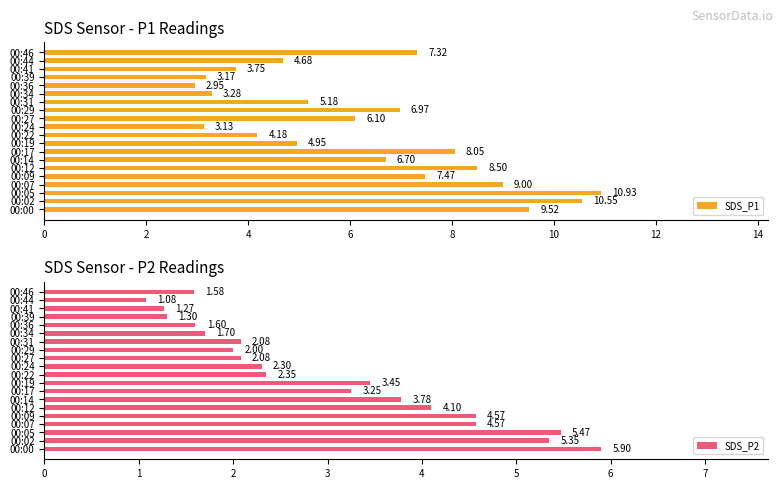

What is the sum of the SDS_P1 values at 00:07 and 00:39?

12.2